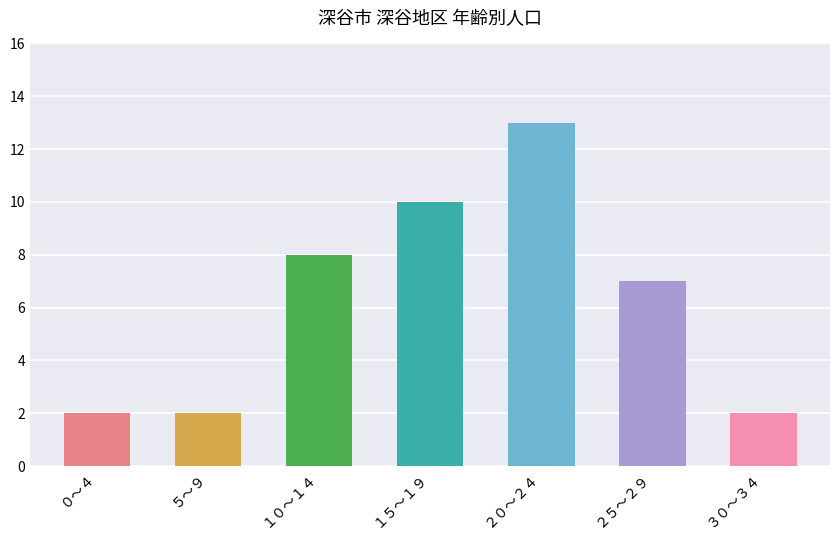

How many values are between 2 and 10?

6